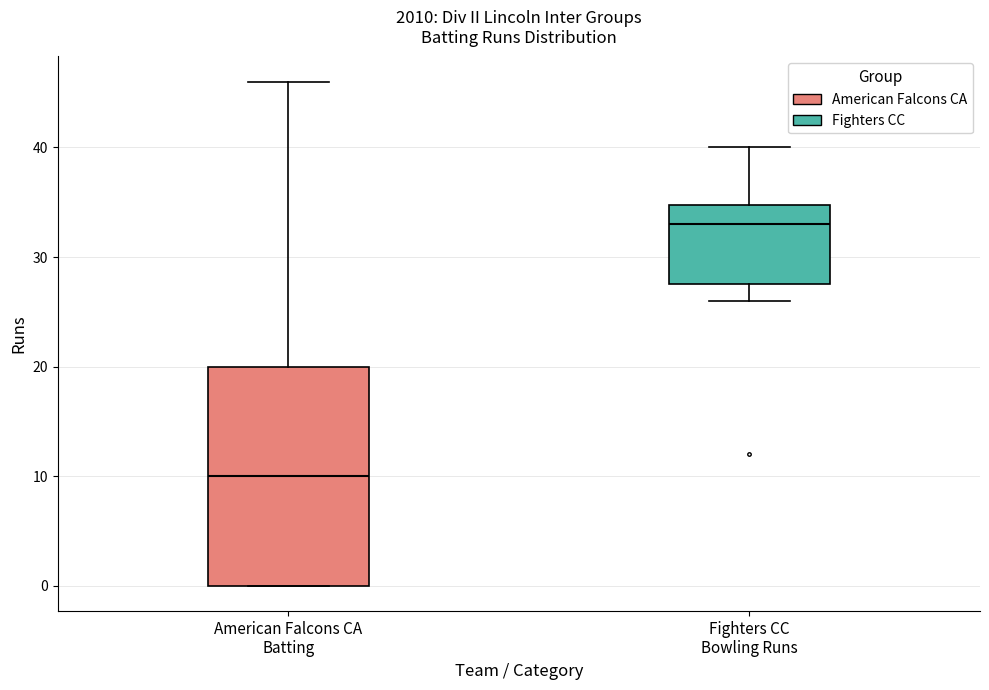

Where is the upper edge of the box for Fighters CC Bowling Runs on the y-axis? The values are not printed on the chart, so give them approximately, as read against the axis.

35